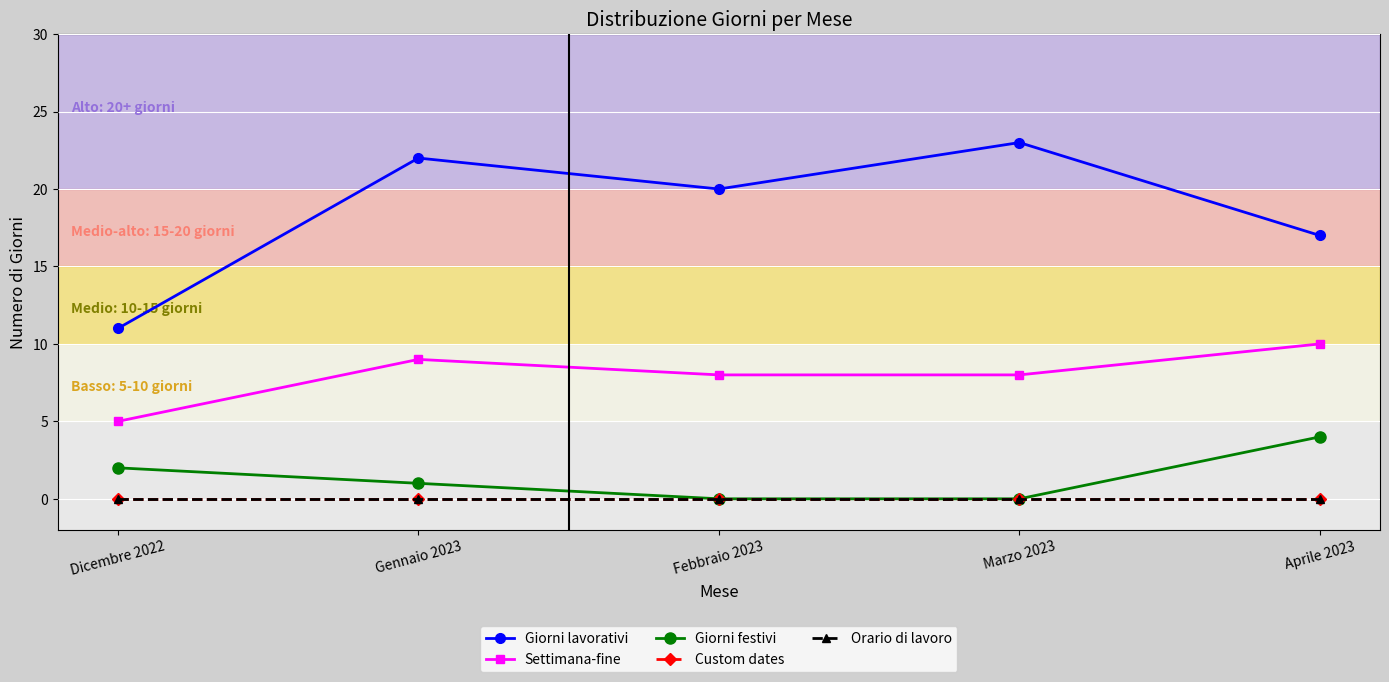

Where does the Settimana-fine series first go above 8?

Gennaio 2023